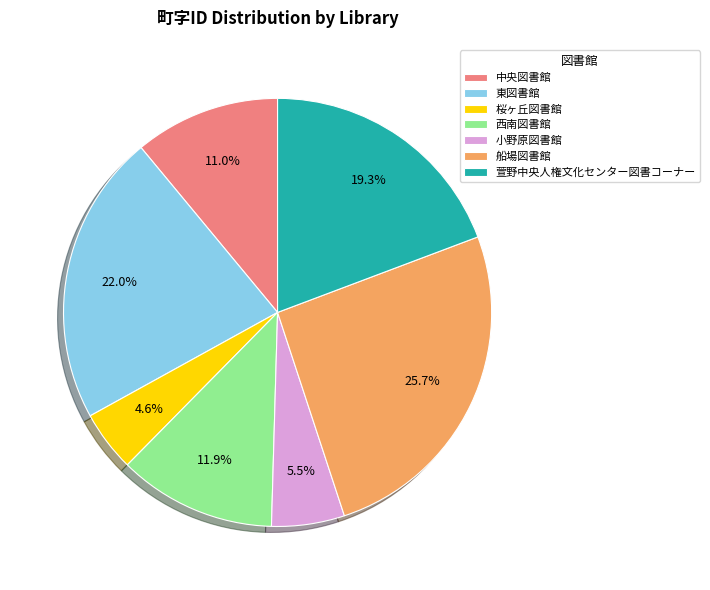

Rank the categories by value from highest to lowest.

船場図書館, 東図書館, 萱野中央人権文化センター図書コーナー, 西南図書館, 中央図書館, 小野原図書館, 桜ヶ丘図書館